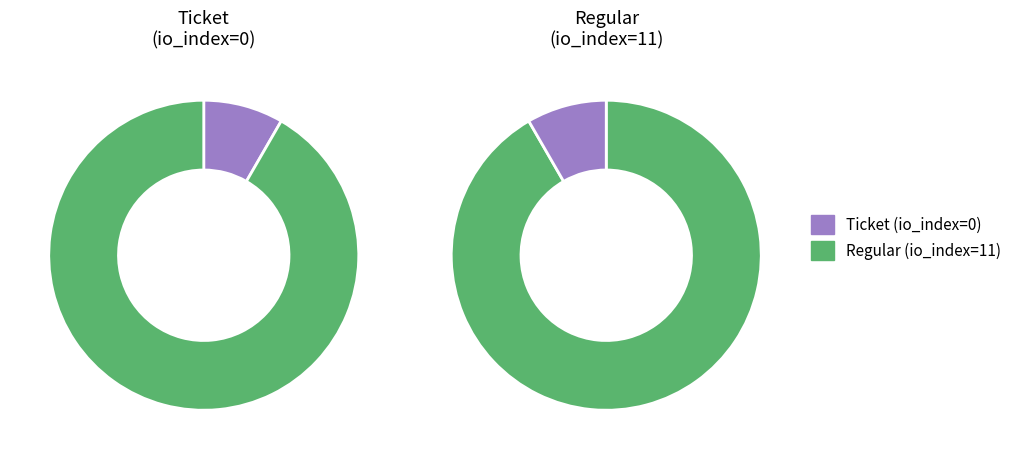

Is there any slice that represents more than half of the pie?

Yes